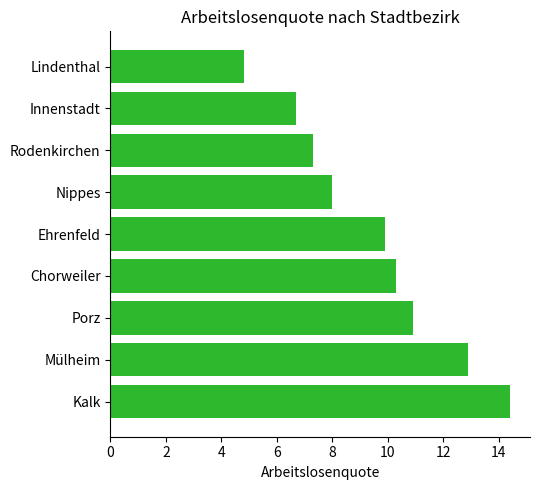

Rank the categories by value from lowest to highest.

Lindenthal, Innenstadt, Rodenkirchen, Nippes, Ehrenfeld, Chorweiler, Porz, Mülheim, Kalk